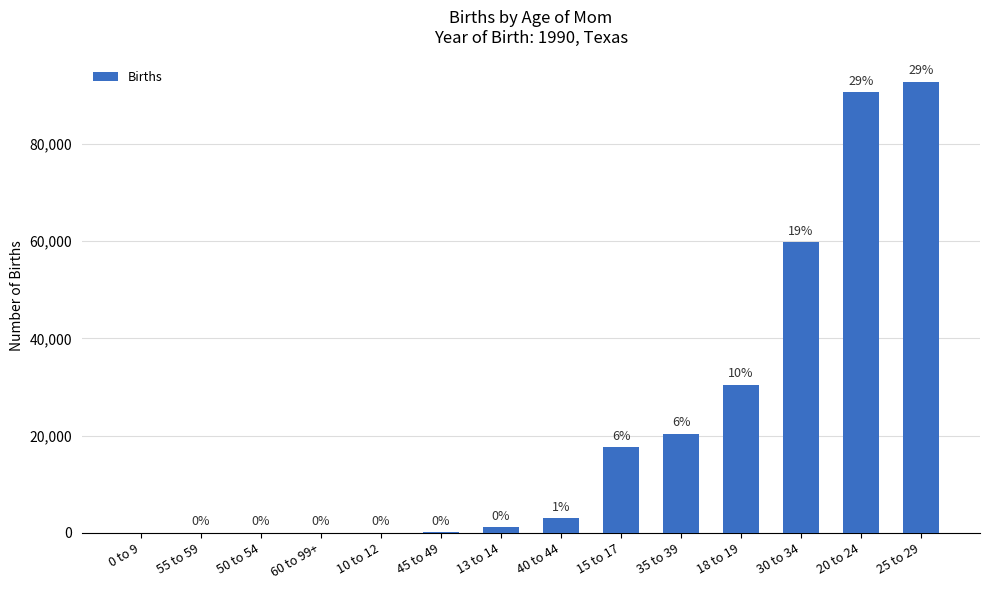

The chart shows a value of 17643 at 15 to 17. True or false?

True